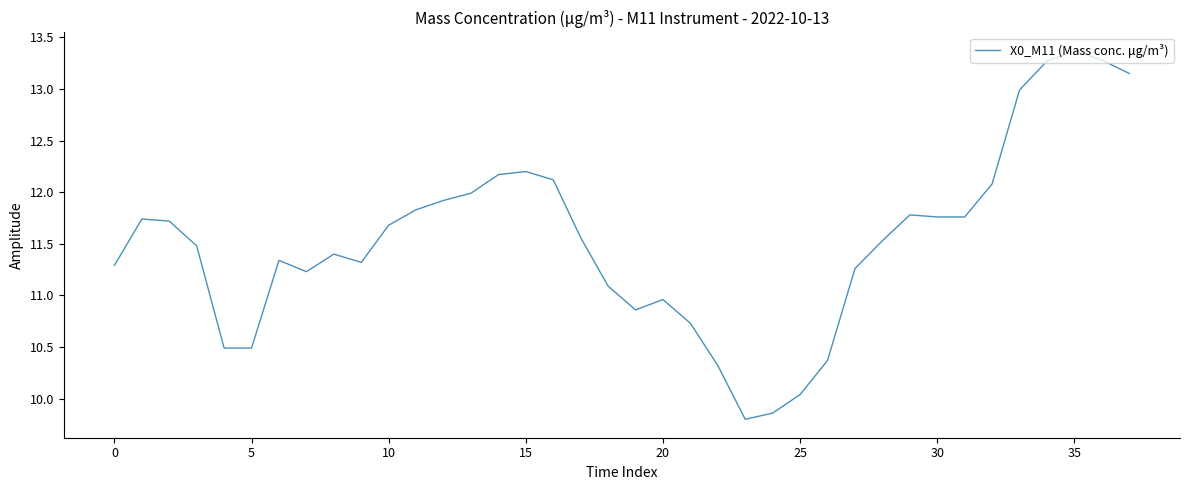

What is the maximum value shown in the chart?

13.4